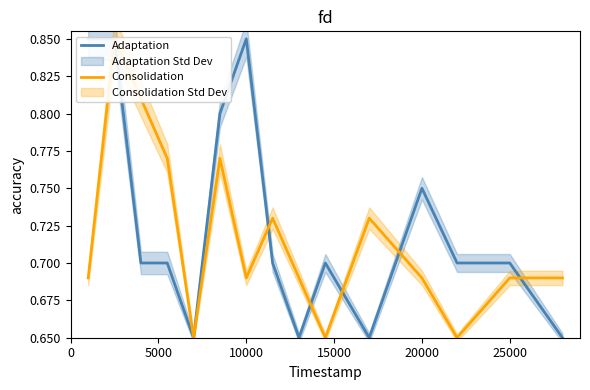

What is the value of the Adaptation point at the 6th from the left?

0.8